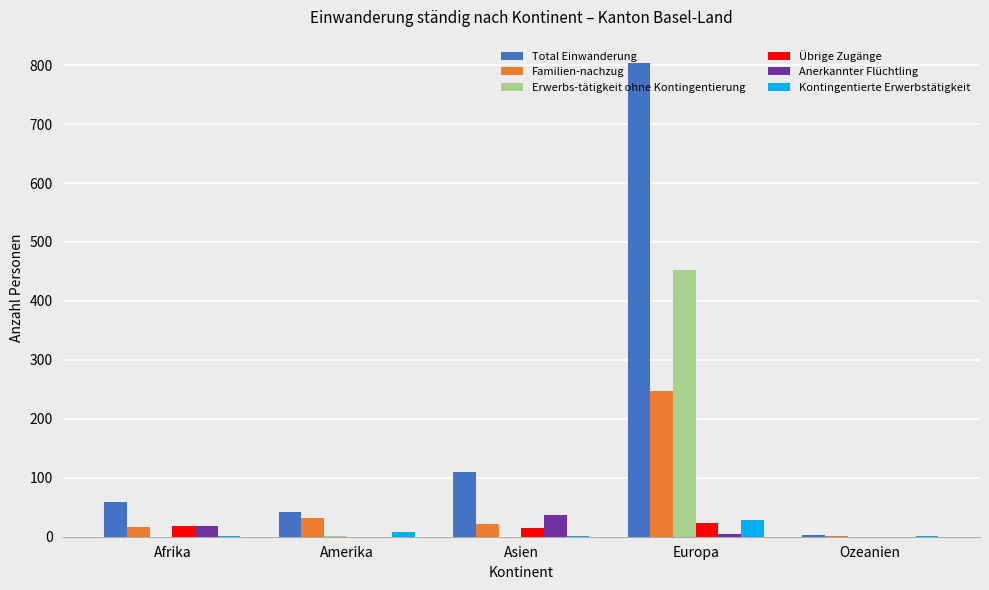

Is it true that Erwerbs-tätigkeit ohne Kontingentierung equals 254 at Afrika?

False